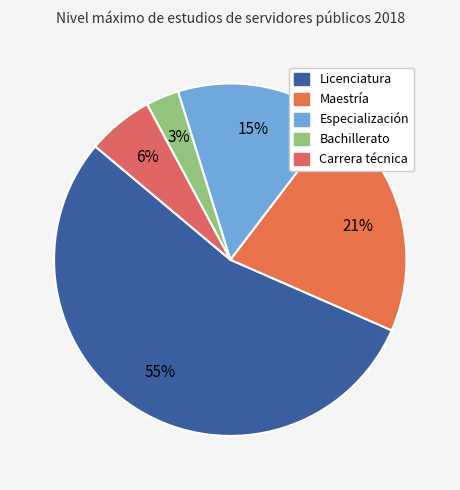

What is the smallest slice in the pie chart?

Bachillerato